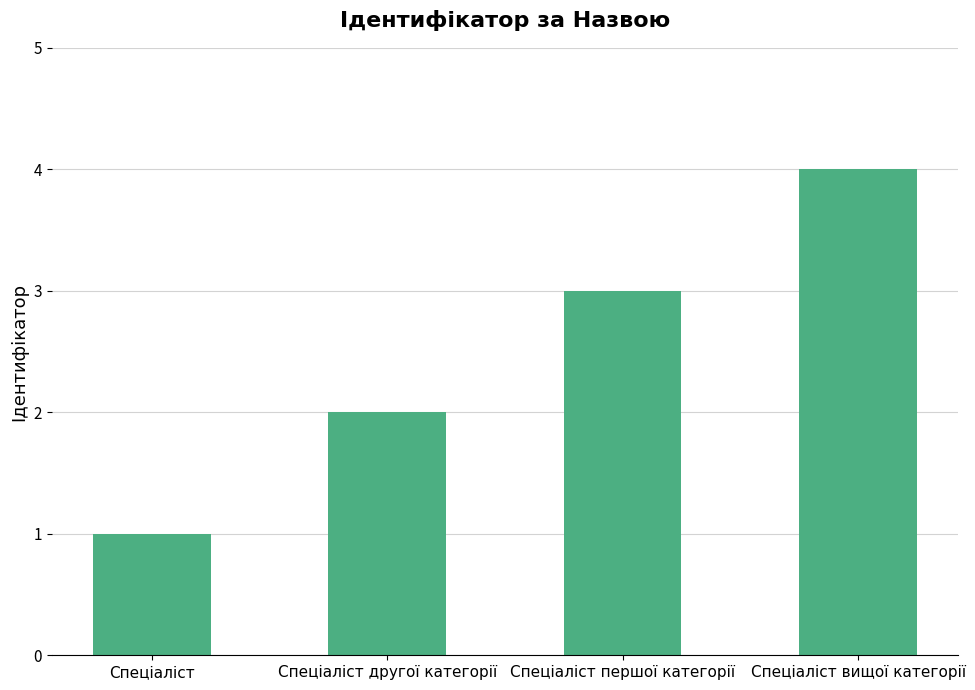

Count the values in the range 2 to 4.

3